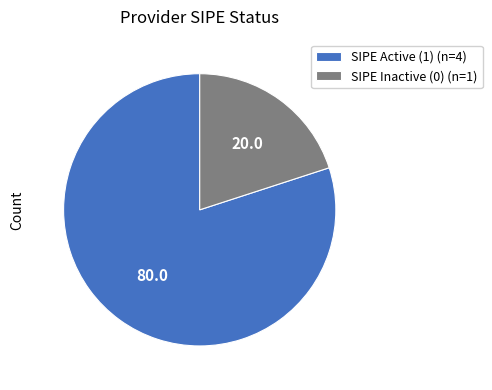

Which category has the biggest portion of the pie?

SIPE Active (1) (n=4)